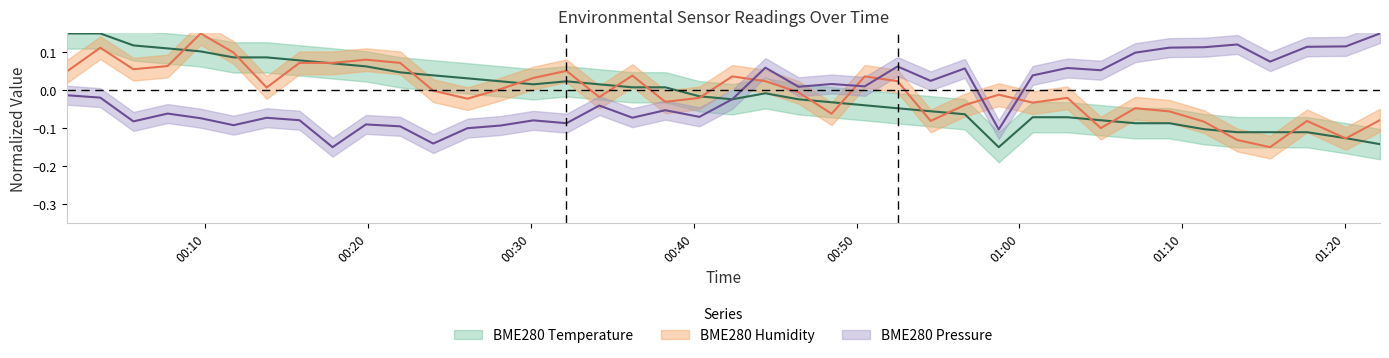

Reading left to right, what are all the values shown in this chart?

BME280_temperature: 2023/06/11 00:01:29=0.2	2023/06/11 00:03:33=0.2	2023/06/11 00:05:35=0.1	2023/06/11 00:07:41=0.1	2023/06/11 00:09:43=0.1	2023/06/11 00:11:44=0.1	2023/06/11 00:13:46=0.1	2023/06/11 00:15:47=0.1	2023/06/11 00:17:49=0.1	2023/06/11 00:19:52=0.1	2023/06/11 00:21:58=0.0	2023/06/11 00:24:00=0.0	2023/06/11 00:26:06=0.0	2023/06/11 00:28:08=0.0	2023/06/11 00:30:09=0.0	2023/06/11 00:32:11=0.0	2023/06/11 00:34:12=0.0	2023/06/11 00:36:14=0.0	2023/06/11 00:38:15=0.0	2023/06/11 00:40:21=-0.0	2023/06/11 00:42:22=-0.0	2023/06/11 00:44:24=-0.0	2023/06/11 00:46:26=-0.0	2023/06/11 00:48:28=-0.0	2023/06/11 00:50:30=-0.0	2023/06/11 00:52:31=-0.0	2023/06/11 00:54:33=-0.1	2023/06/11 00:56:39=-0.1	2023/06/11 00:58:44=-0.1	2023/06/11 01:00:49=-0.1	2023/06/11 01:02:57=-0.1	2023/06/11 01:05:00=-0.1	2023/06/11 01:07:07=-0.1	2023/06/11 01:09:13=-0.1	2023/06/11 01:11:21=-0.1	2023/06/11 01:13:23=-0.1	2023/06/11 01:15:24=-0.1	2023/06/11 01:17:40=-0.1	2023/06/11 01:20:03=-0.1	2023/06/11 01:22:09=-0.1
BME280_humidity: 2023/06/11 00:01:29=0.0	2023/06/11 00:03:33=0.1	2023/06/11 00:05:35=0.1	2023/06/11 00:07:41=0.1	2023/06/11 00:09:43=0.2	2023/06/11 00:11:44=0.1	2023/06/11 00:13:46=0.0	2023/06/11 00:15:47=0.1	2023/06/11 00:17:49=0.1	2023/06/11 00:19:52=0.1	2023/06/11 00:21:58=0.1	2023/06/11 00:24:00=-0.0	2023/06/11 00:26:06=-0.0	2023/06/11 00:28:08=0.0	2023/06/11 00:30:09=0.0	2023/06/11 00:32:11=0.1	2023/06/11 00:34:12=-0.0	2023/06/11 00:36:14=0.0	2023/06/11 00:38:15=-0.0	2023/06/11 00:40:21=-0.0	2023/06/11 00:42:22=0.0	2023/06/11 00:44:24=0.0	2023/06/11 00:46:26=-0.0	2023/06/11 00:48:28=-0.1	2023/06/11 00:50:30=0.0	2023/06/11 00:52:31=0.0	2023/06/11 00:54:33=-0.1	2023/06/11 00:56:39=-0.0	2023/06/11 00:58:44=-0.0	2023/06/11 01:00:49=-0.0	2023/06/11 01:02:57=-0.0	2023/06/11 01:05:00=-0.1	2023/06/11 01:07:07=-0.0	2023/06/11 01:09:13=-0.1	2023/06/11 01:11:21=-0.1	2023/06/11 01:13:23=-0.1	2023/06/11 01:15:24=-0.1	2023/06/11 01:17:40=-0.1	2023/06/11 01:20:03=-0.1	2023/06/11 01:22:09=-0.1
BME280_pressure_norm: 2023/06/11 00:01:29=-0.0	2023/06/11 00:03:33=-0.0	2023/06/11 00:05:35=-0.1	2023/06/11 00:07:41=-0.1	2023/06/11 00:09:43=-0.1	2023/06/11 00:11:44=-0.1	2023/06/11 00:13:46=-0.1	2023/06/11 00:15:47=-0.1	2023/06/11 00:17:49=-0.1	2023/06/11 00:19:52=-0.1	2023/06/11 00:21:58=-0.1	2023/06/11 00:24:00=-0.1	2023/06/11 00:26:06=-0.1	2023/06/11 00:28:08=-0.1	2023/06/11 00:30:09=-0.1	2023/06/11 00:32:11=-0.1	2023/06/11 00:34:12=-0.0	2023/06/11 00:36:14=-0.1	2023/06/11 00:38:15=-0.1	2023/06/11 00:40:21=-0.1	2023/06/11 00:42:22=-0.0	2023/06/11 00:44:24=0.1	2023/06/11 00:46:26=0.0	2023/06/11 00:48:28=0.0	2023/06/11 00:50:30=0.0	2023/06/11 00:52:31=0.1	2023/06/11 00:54:33=0.0	2023/06/11 00:56:39=0.1	2023/06/11 00:58:44=-0.1	2023/06/11 01:00:49=0.0	2023/06/11 01:02:57=0.1	2023/06/11 01:05:00=0.1	2023/06/11 01:07:07=0.1	2023/06/11 01:09:13=0.1	2023/06/11 01:11:21=0.1	2023/06/11 01:13:23=0.1	2023/06/11 01:15:24=0.1	2023/06/11 01:17:40=0.1	2023/06/11 01:20:03=0.1	2023/06/11 01:22:09=0.1